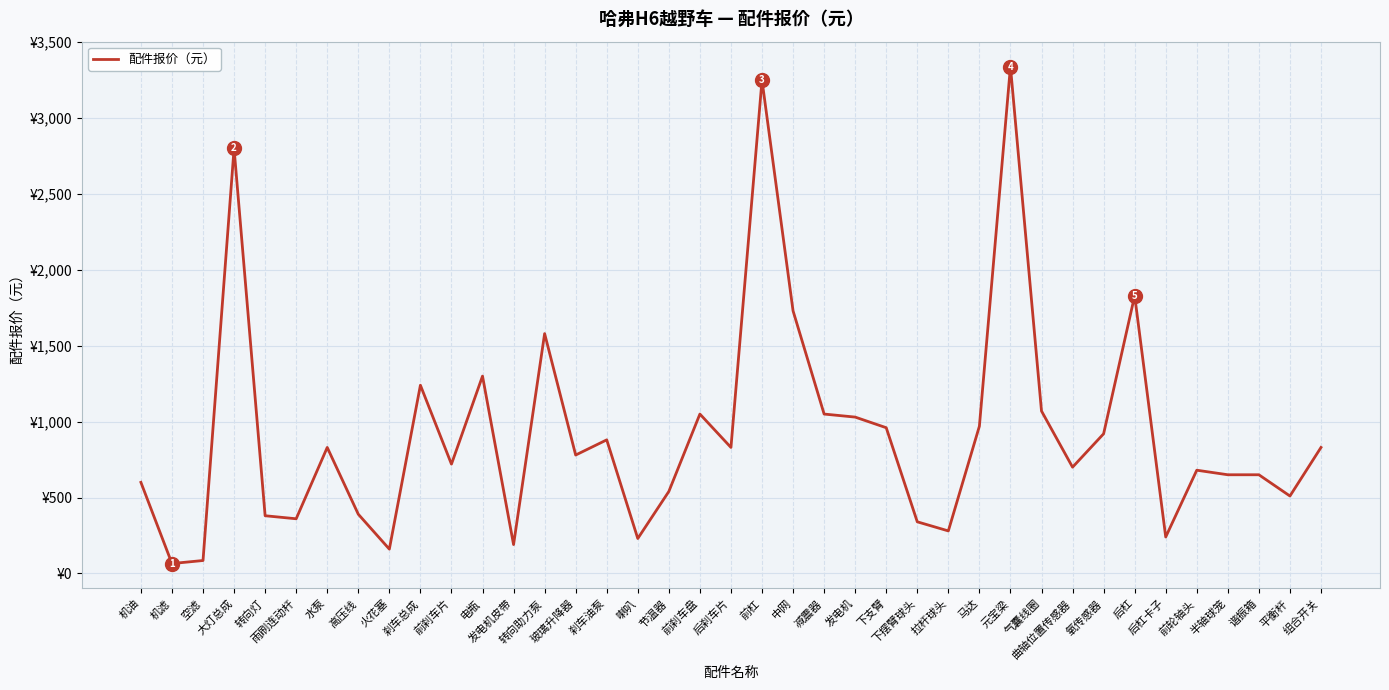

The chart shows a value of 240 at 后杠卡子. True or false?

True